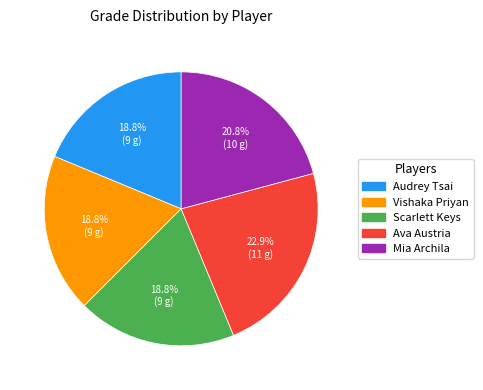

How many segments does this pie chart have?

5